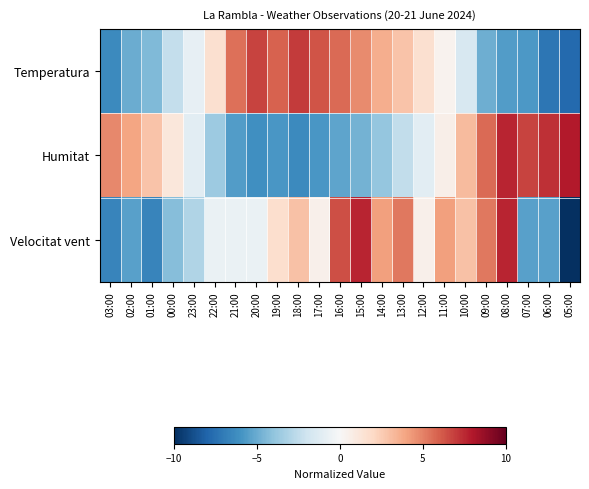

How many distinct data groups are displayed?

3